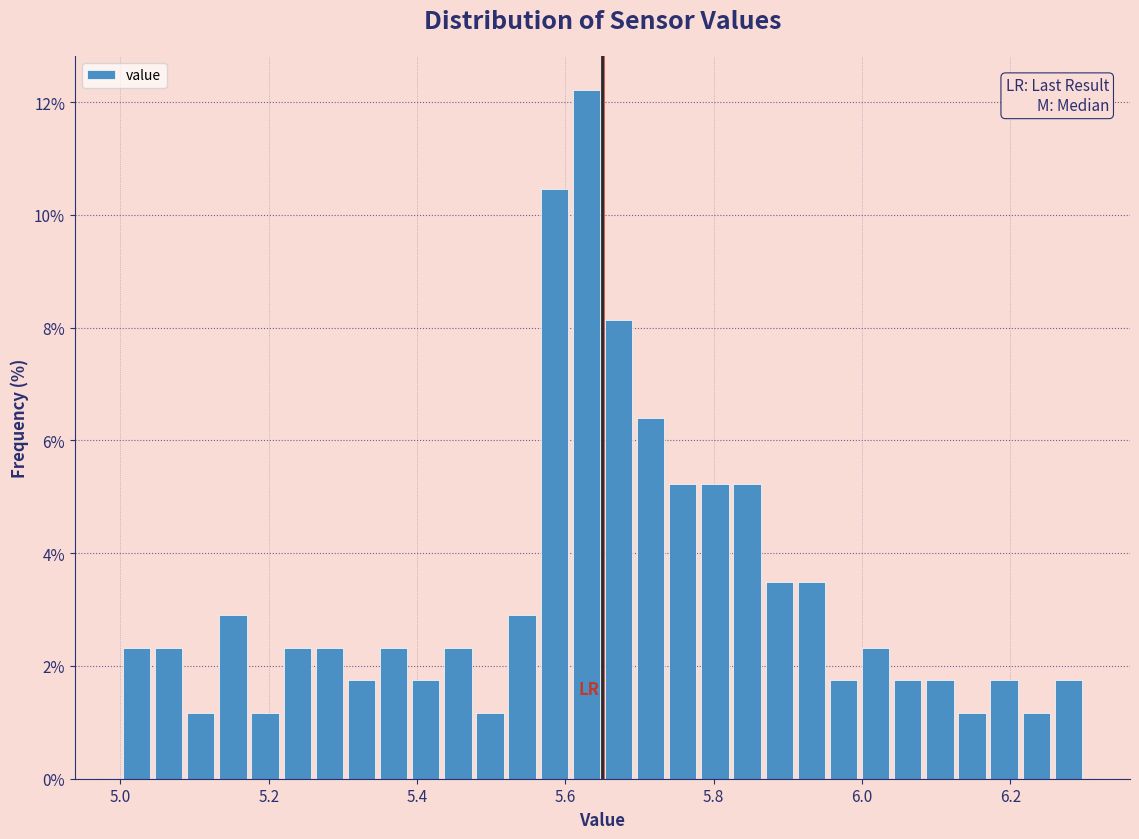

Read against the x-axis, roughly where is the centre of the tallest bar?

5.62